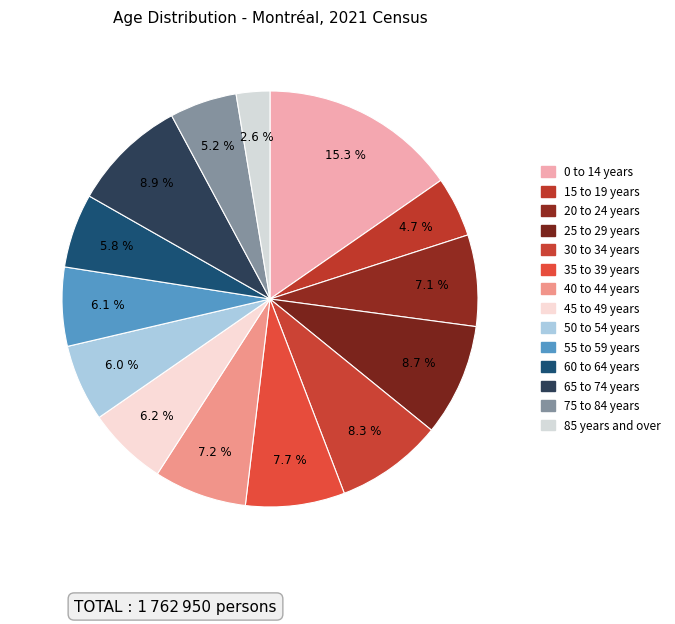

How many segments does this pie chart have?

14